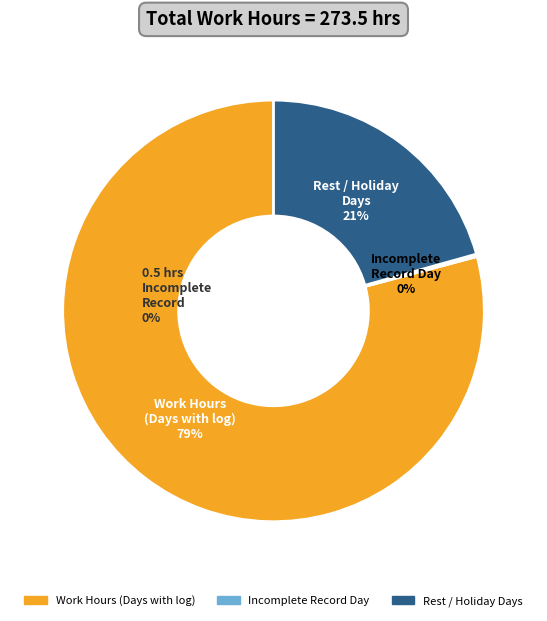

To the nearest percent, what is the difference between the largest and smallest slice percentages?

79%